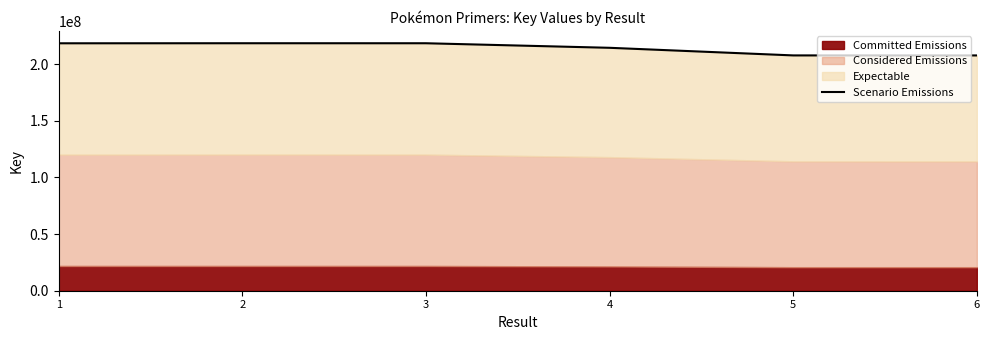

Reading left to right, list all the values displayed in this chart.

218290145	218335874	218325940	214309345	207594574	207574474